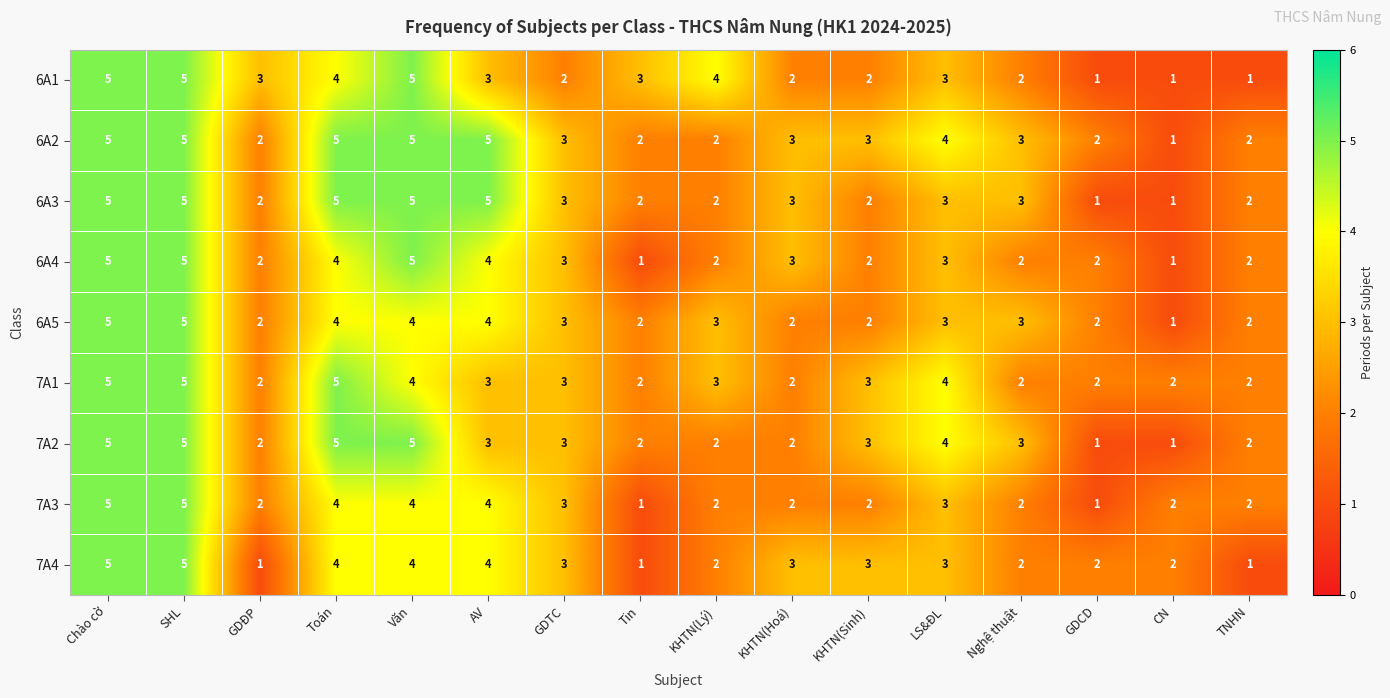

What is the sum of all 6A2 values?

52